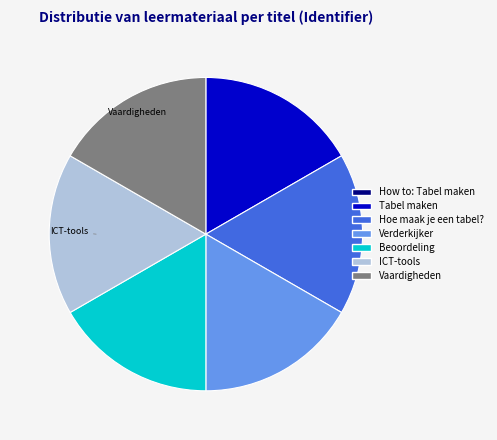

Do Hoe maak je een tabel? and Tabel maken together represent more than half of the pie?

No